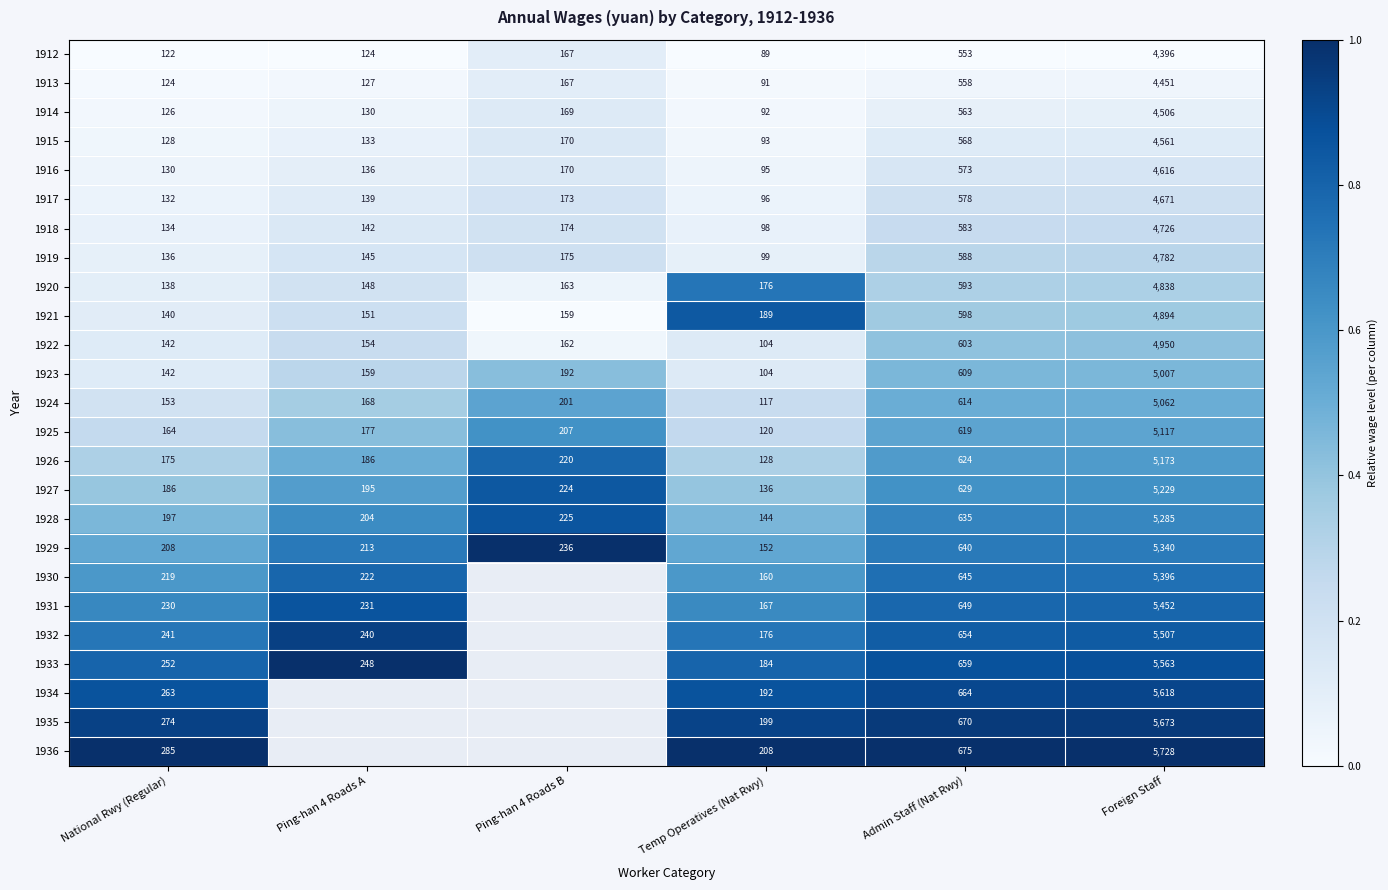

True or false: 1916 has a value of 95 at Temp Operatives (Nat Rwy).

True